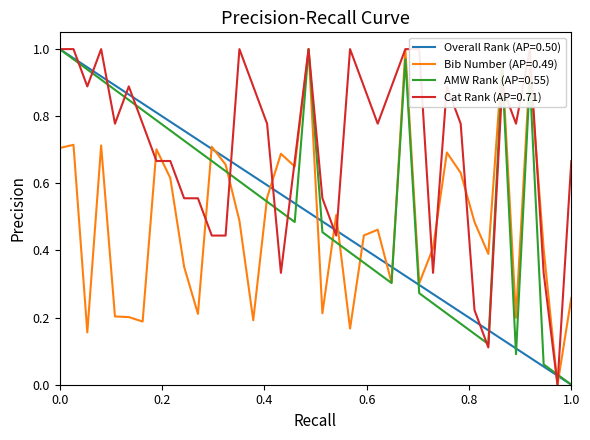

What is the difference between the maximum and second lowest values in the Stage 1 - Overall Rank series?

1.0